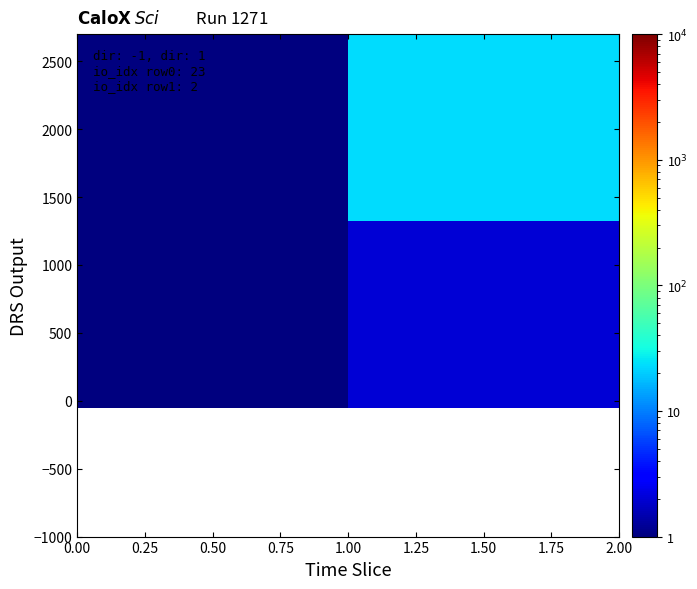

How many distinct data groups are displayed?

2